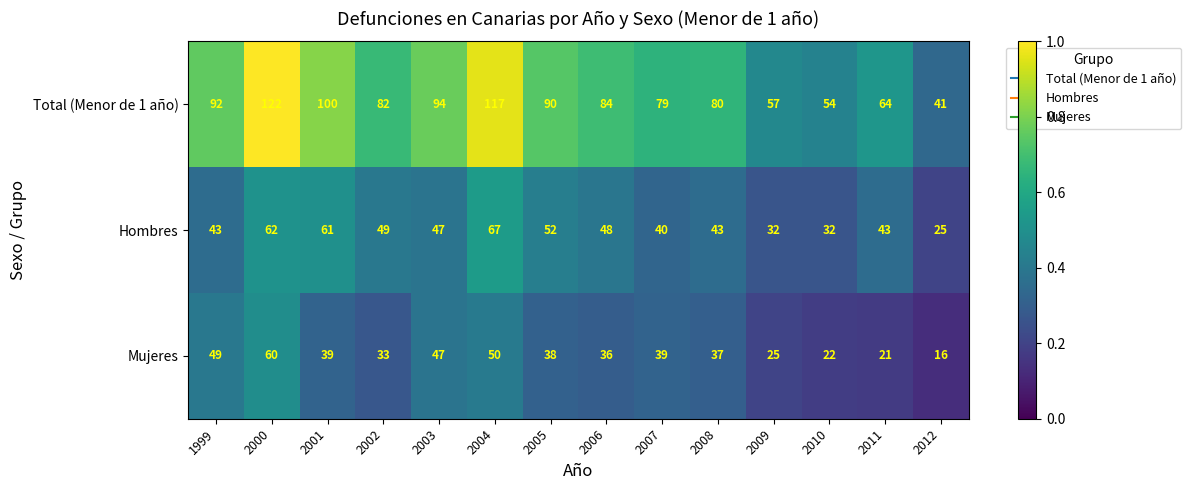

What is the minimum value shown in the chart?

16